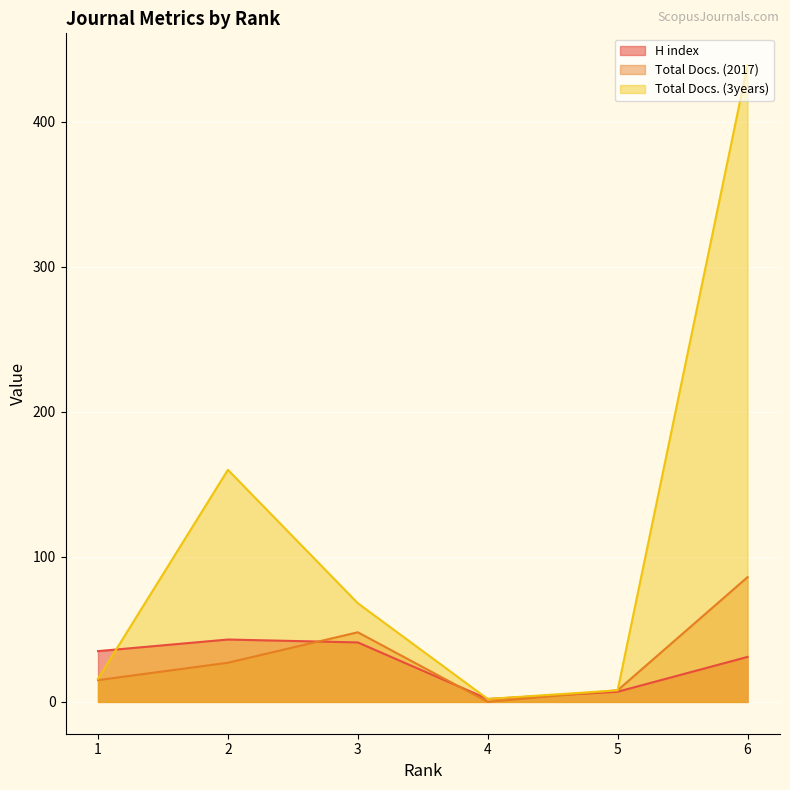

True or false: Total Docs. (2017) and Total Docs. (3years) cross at least once.

False